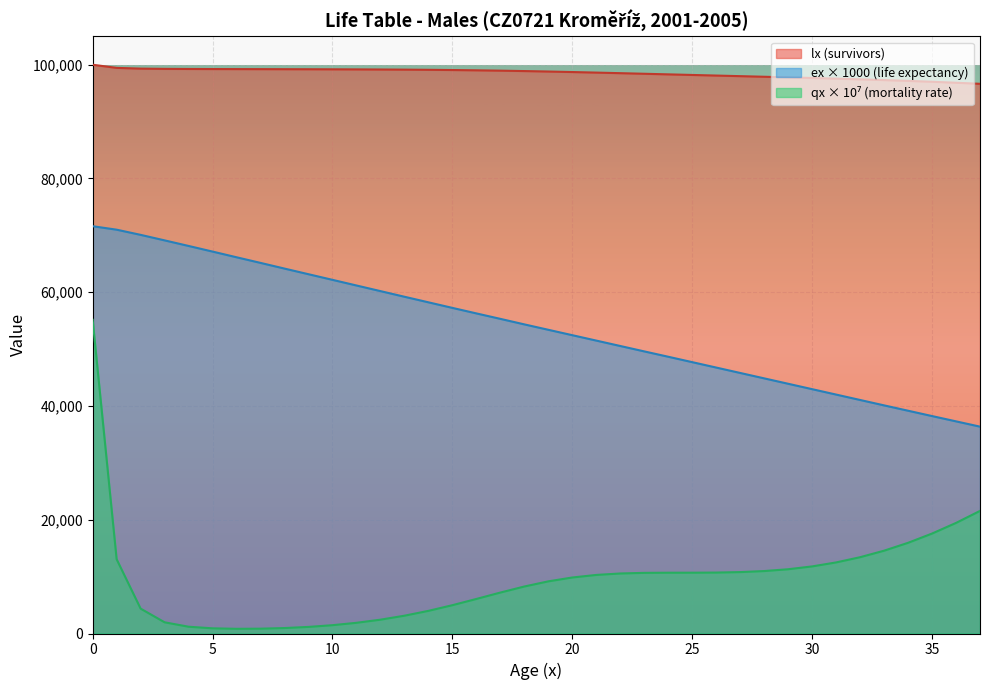

Is it true that lx equals 97669.9 at 30?

True